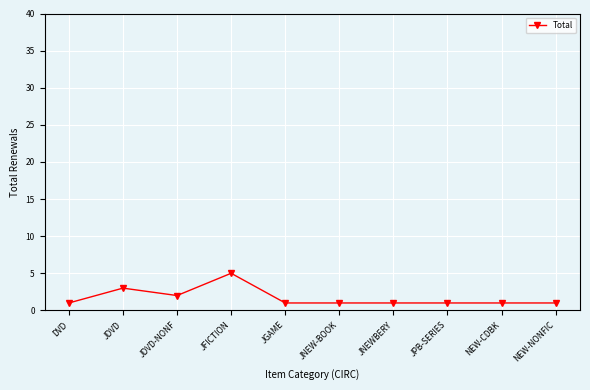

Reading left to right, transcribe all the data shown in this chart.

DVD=1	JDVD=3	JDVD-NONF=2	JFICTION=5	JGAME=1	JNEW-BOOK=1	JNEWBERY=1	JPB-SERIES=1	NEW-CDBK=1	NEW-NONFIC=1